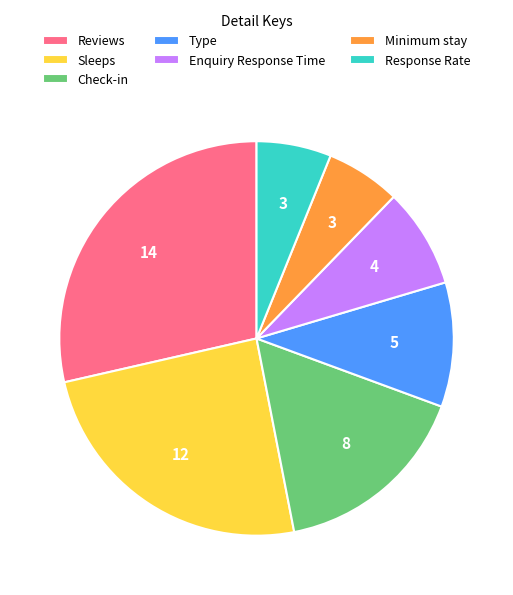

Between Type and Minimum stay, which is larger?

Type